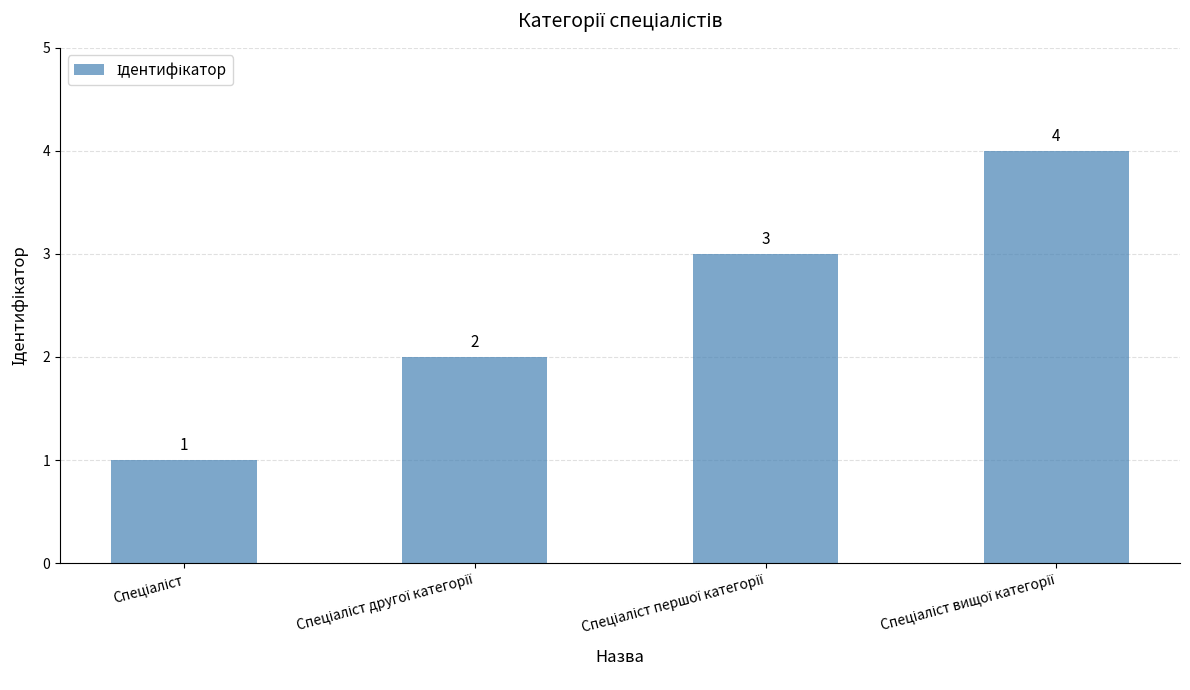

Count the values in the range 2 to 4.

3